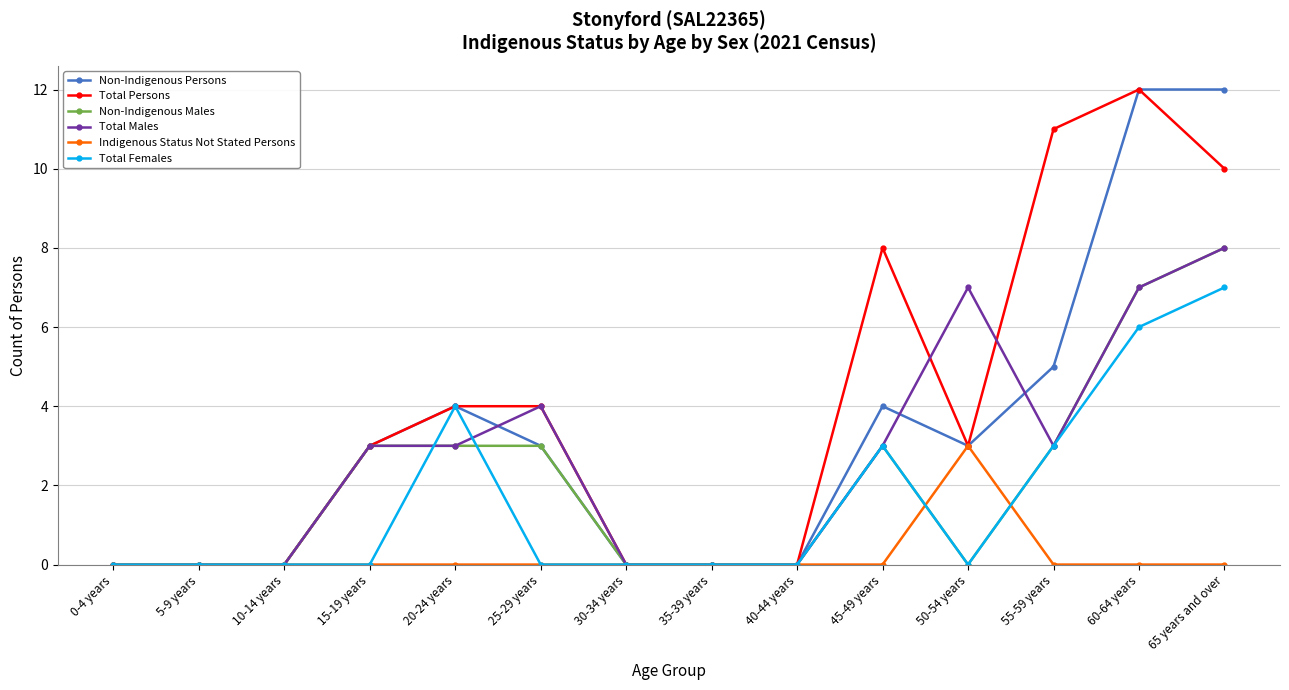

At which label does Total Males reach its peak?

65 years and over